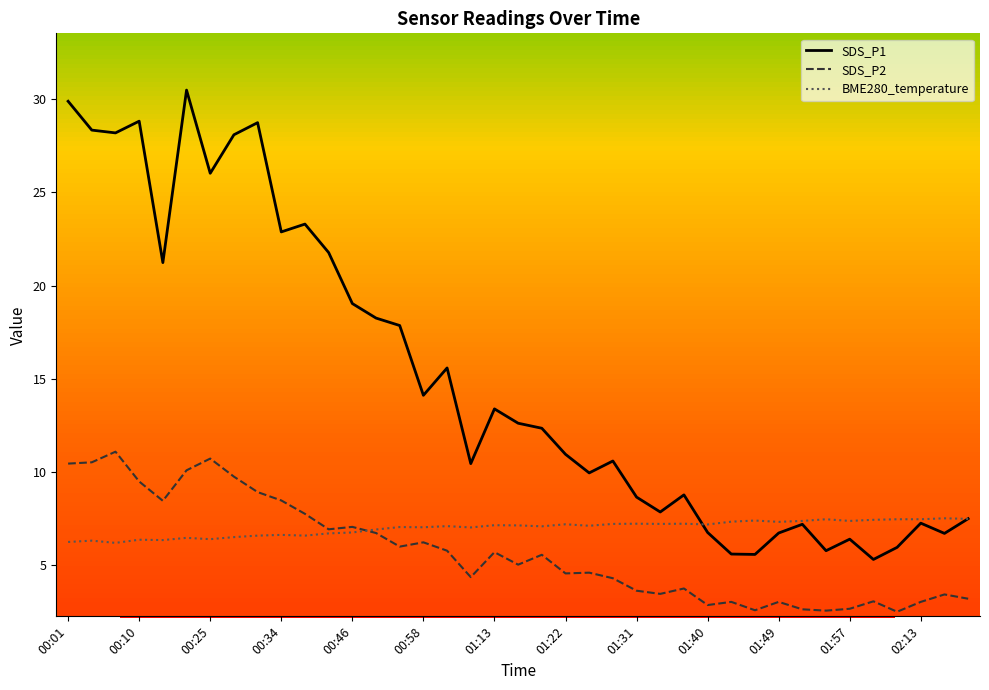

What is the maximum value shown in the chart?

30.5